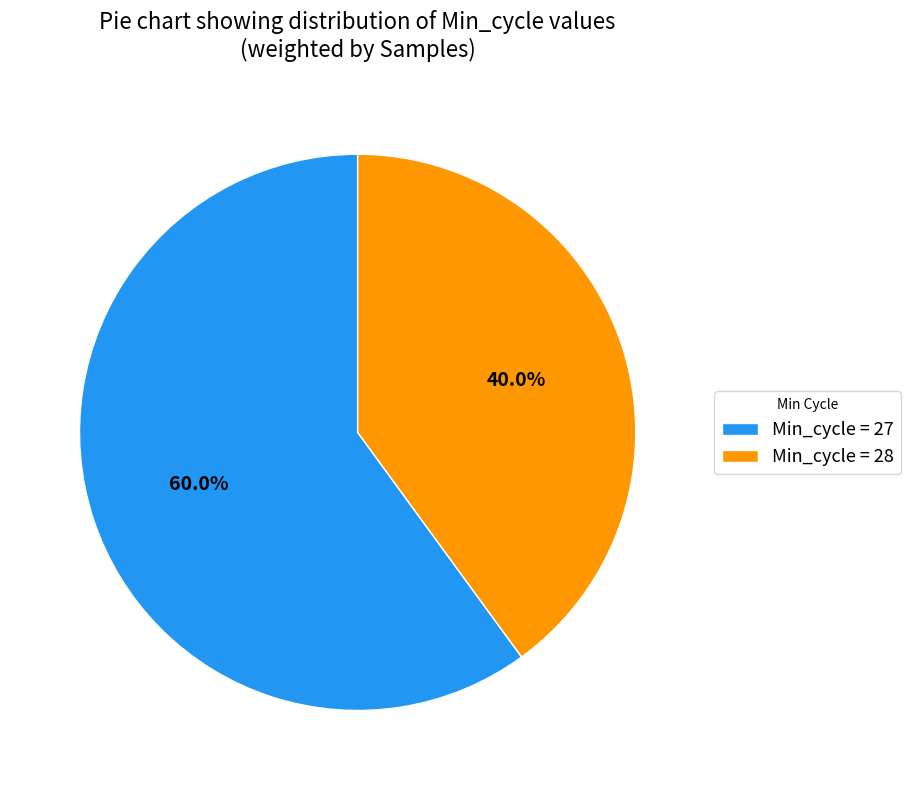

What is the majority slice?

Min_cycle = 27